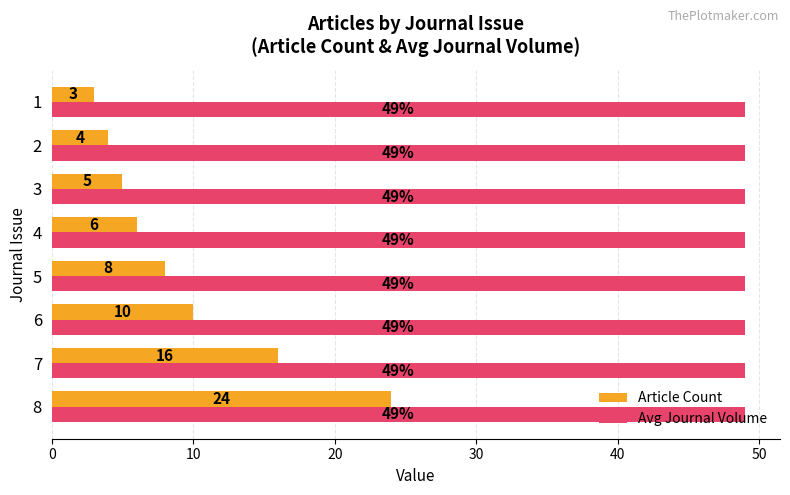

What is the average value of the Avg Journal Volume series?

49